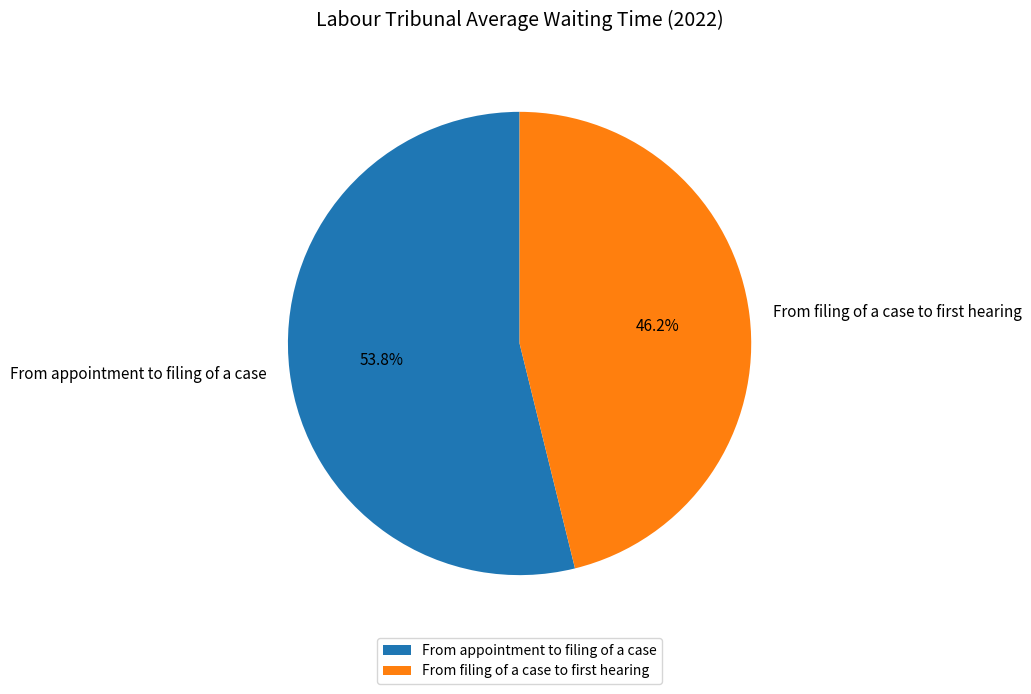

Which slice is the smallest?

From filing of a case to first hearing